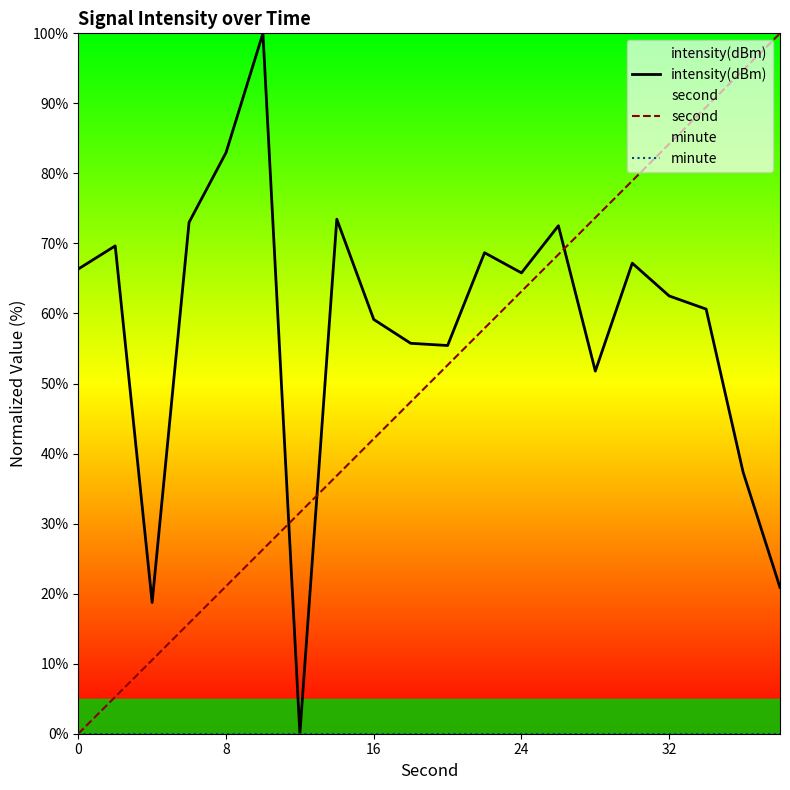

How many distinct data groups are displayed?

3